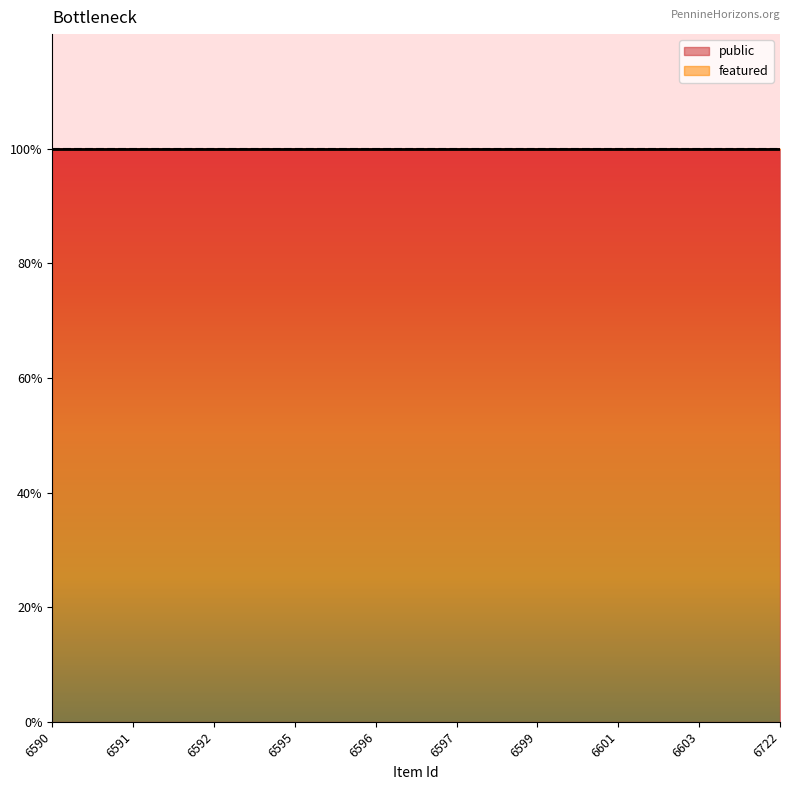

What are all the series names shown in the legend?

public, featured